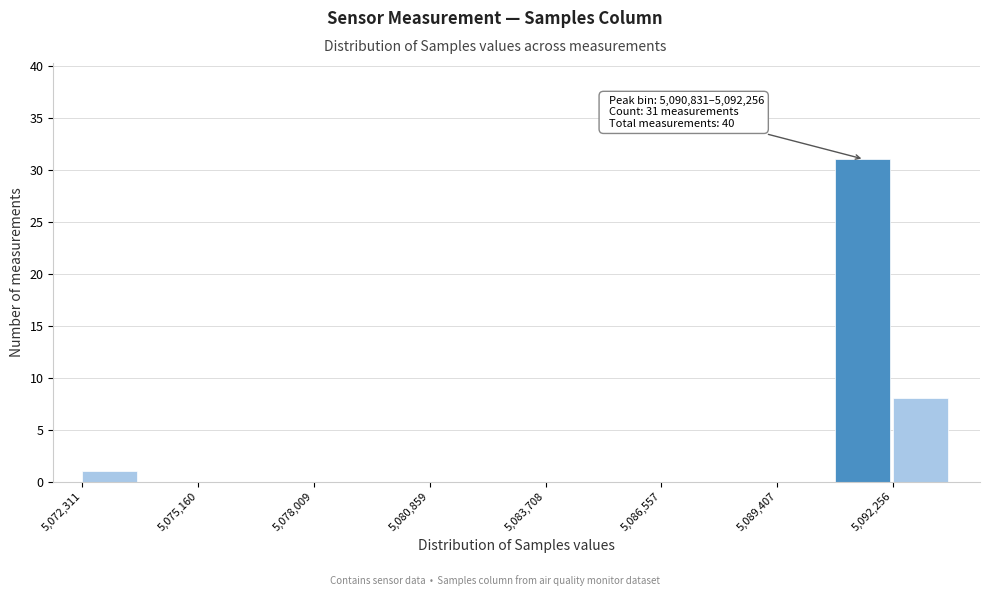

Read against the x-axis, roughly where is the centre of the tallest bar?

5091500